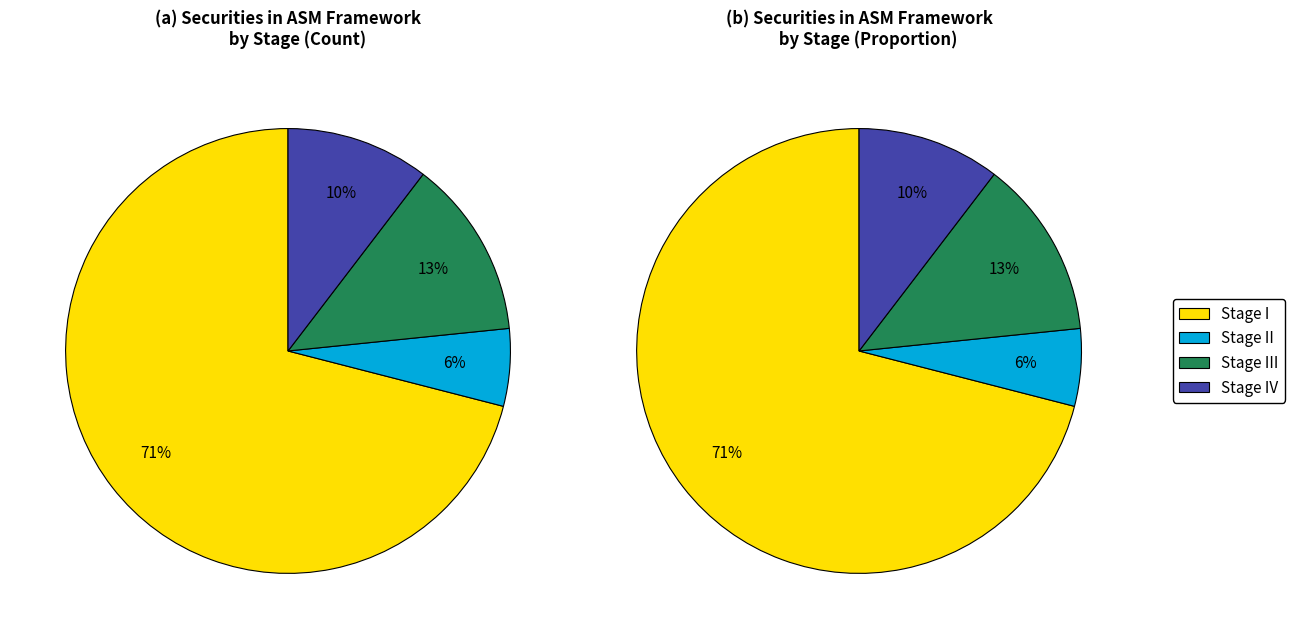

Count the number of slices in the pie.

4